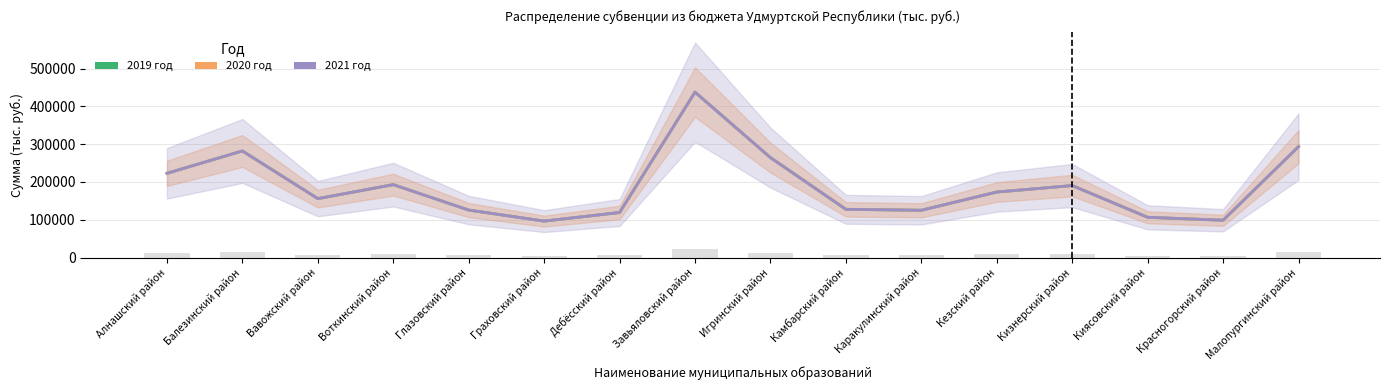

Rank the categories by 2020 год value from highest to lowest.

Завьяловский район, Малопургинский район, Балезинский район, Игринский район, Алнашский район, Воткинский район, Кизнерский район, Кезский район, Вавожский район, Камбарский район, Глазовский район, Каракулинский район, Дебёсский район, Киясовский район, Красногорский район, Граховский район